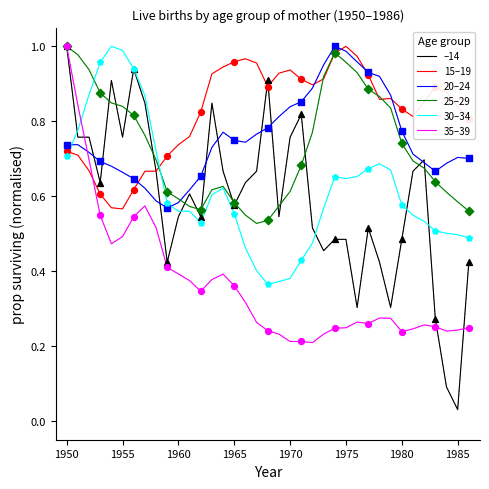

Which series has the largest total across all categories?

15–19